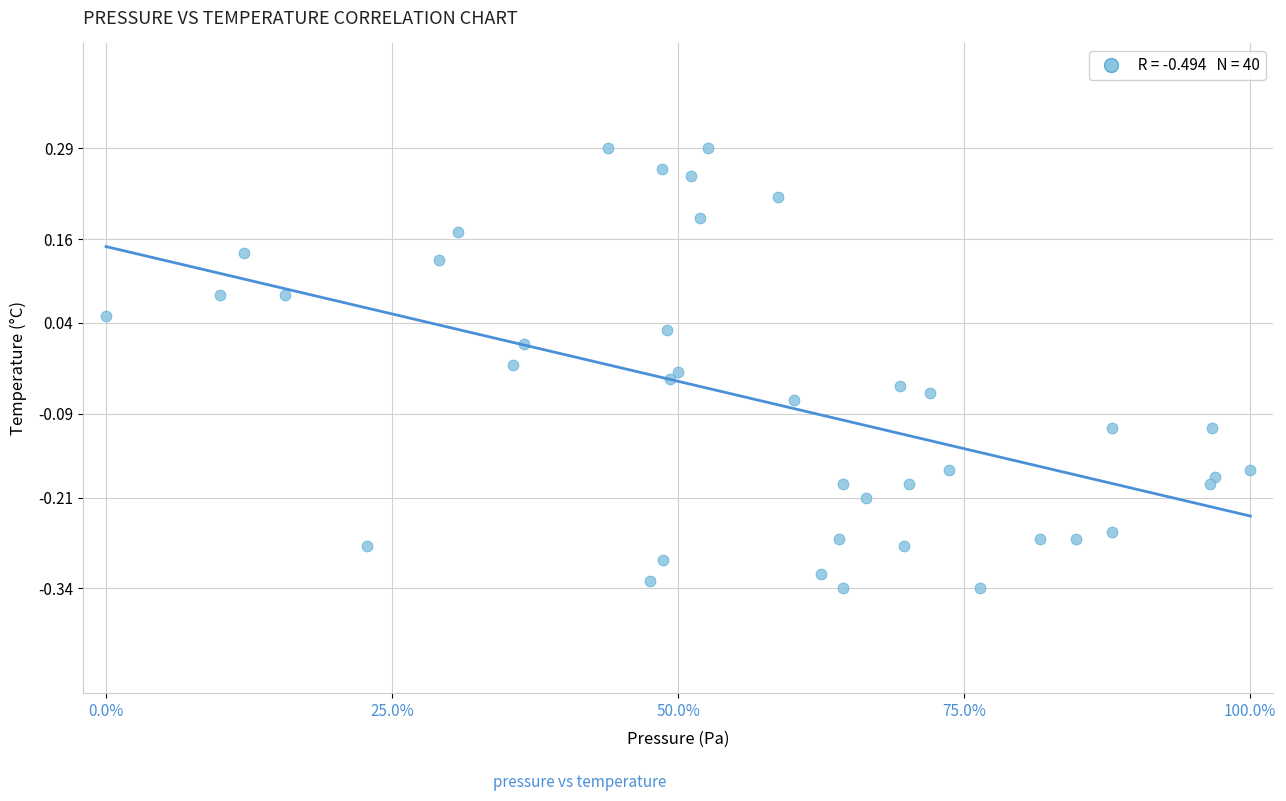

What is the range of X values (max minus min)?

100.0